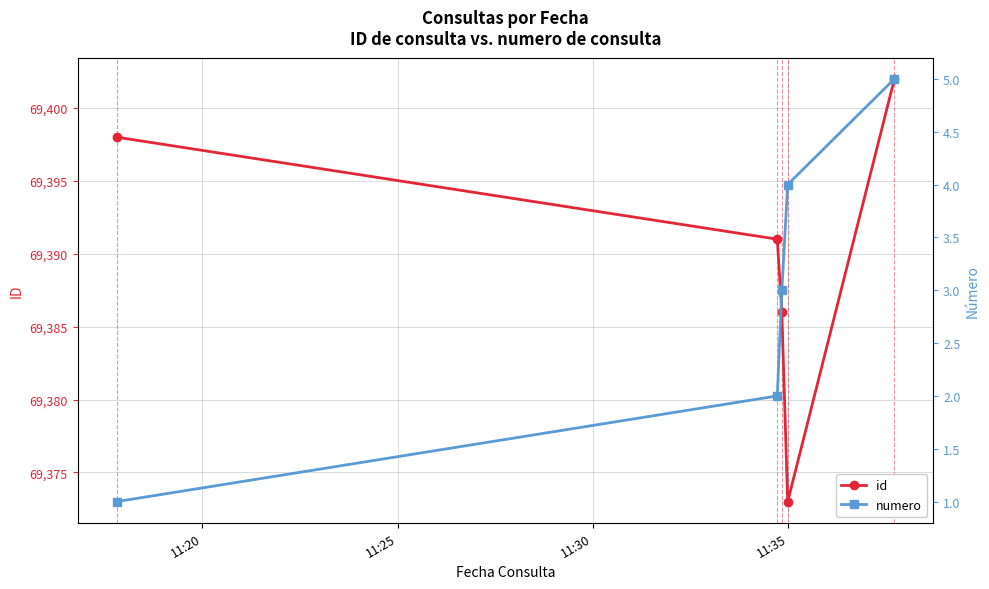

At how many categories does at least one series exceed 65287?

5